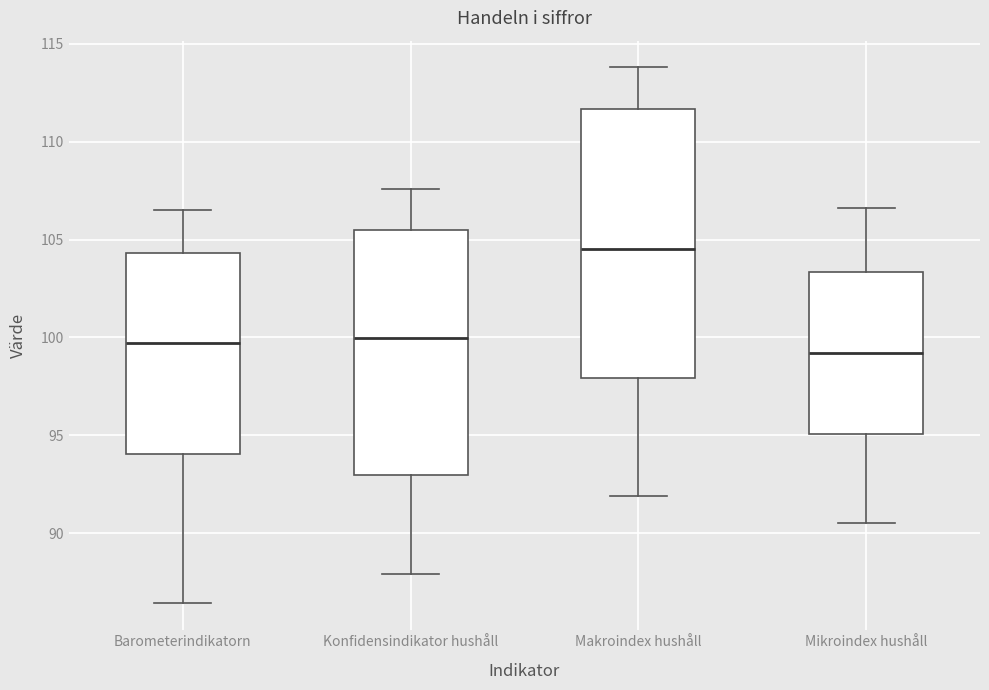

Which box is the tallest, from its lower edge to its upper edge?

Makroindex hushåll